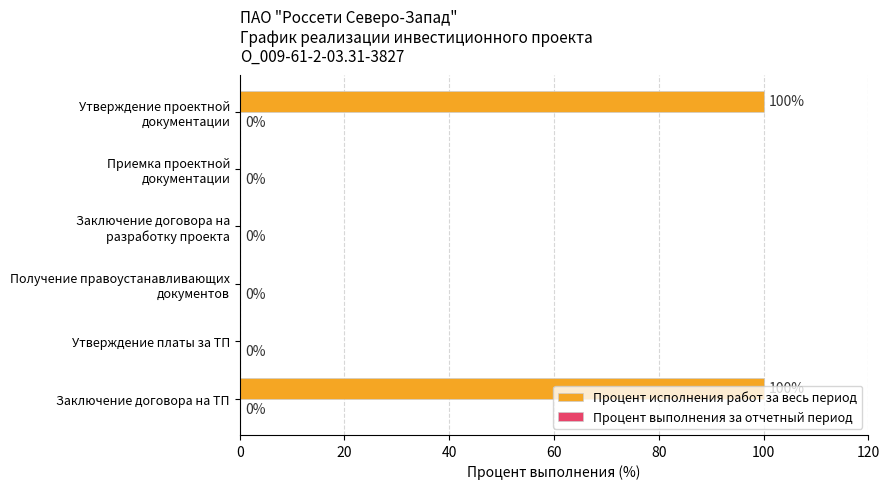

What is the approximate value at Заключение договора на ТП, to the nearest 10?

100